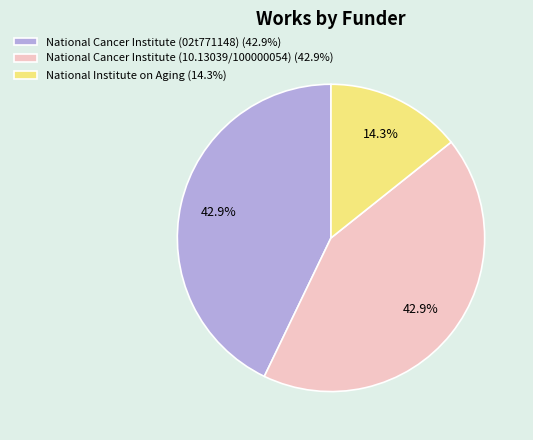

Does any single category account for the majority?

No